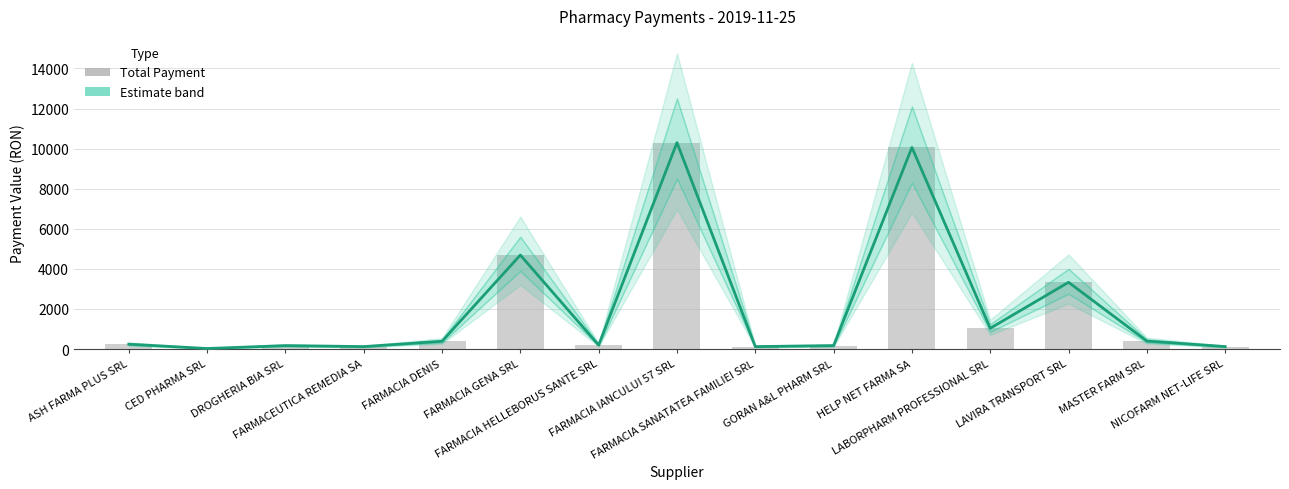

Does the chart contain any negative values?

No